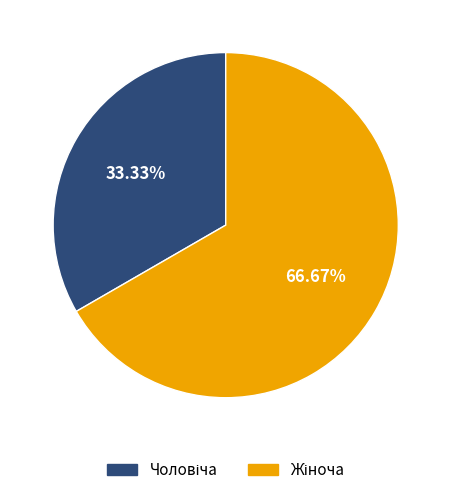

How many segments does this pie chart have?

2